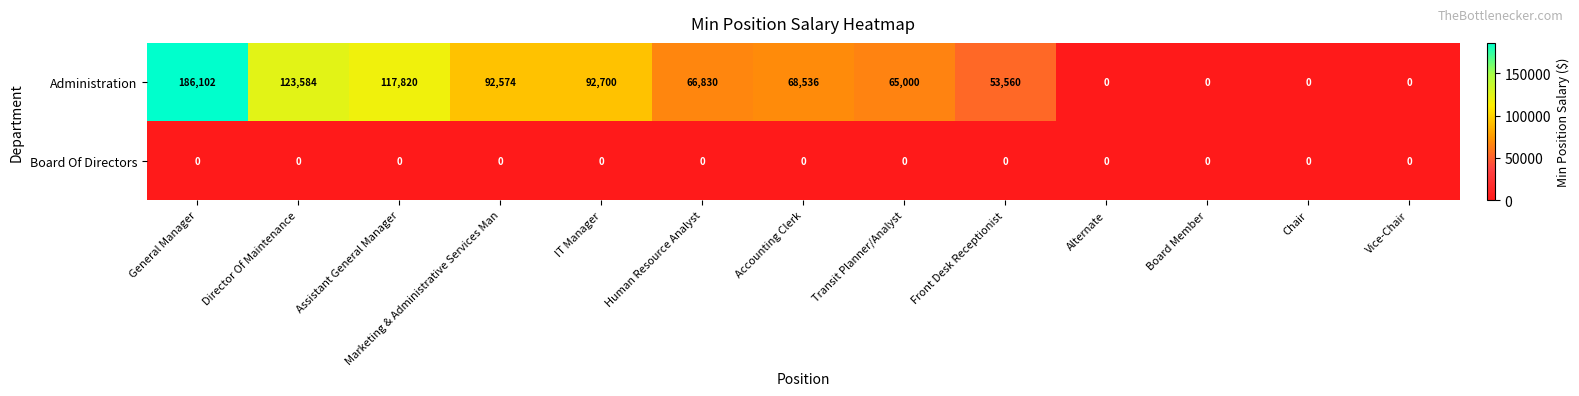

Which series has the largest range (max minus min)?

Administration